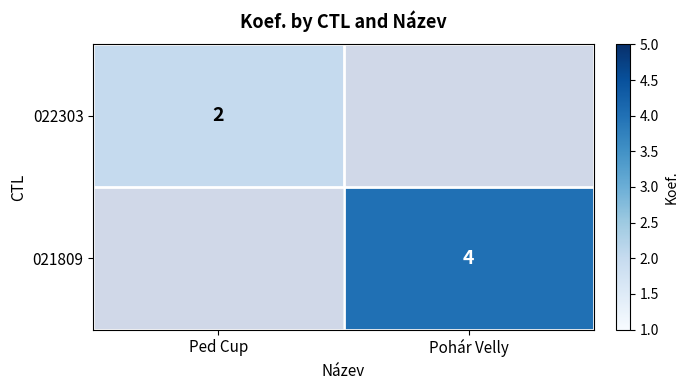

Is it true that 022303 equals 1 at Ped Cup?

False